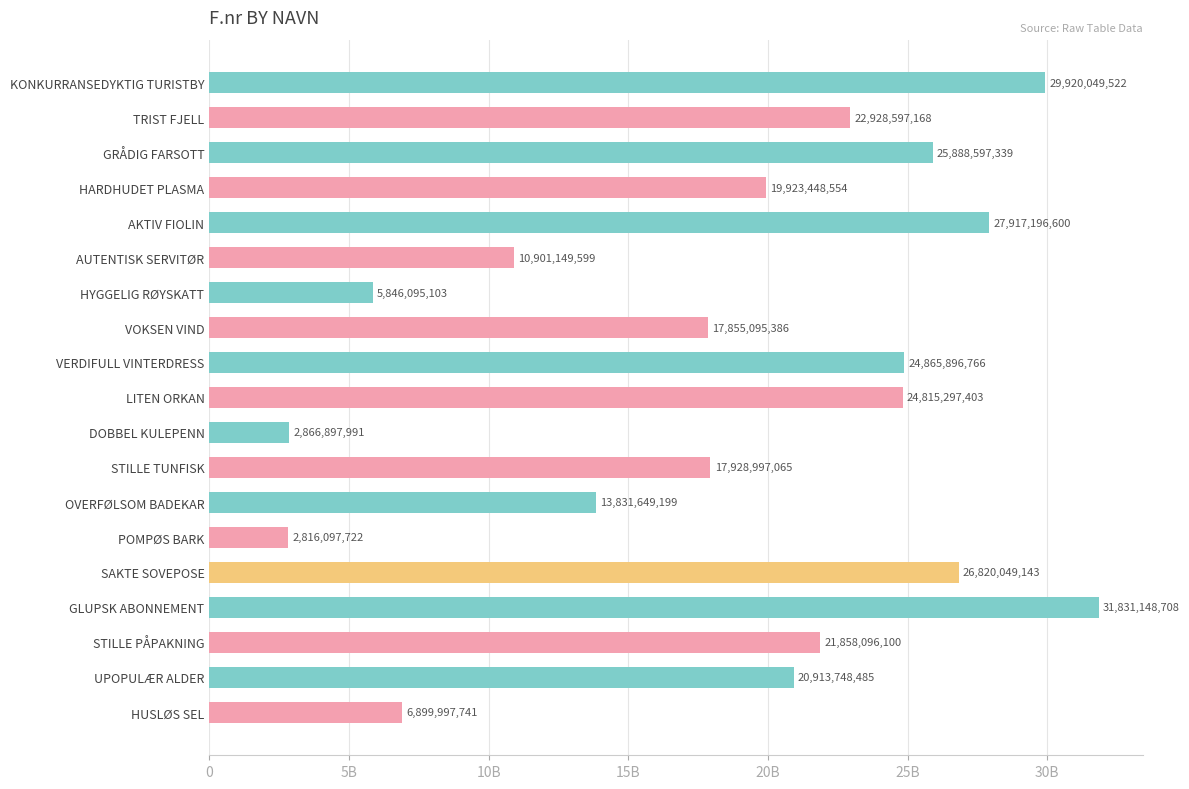

Does the chart contain any negative values?

No